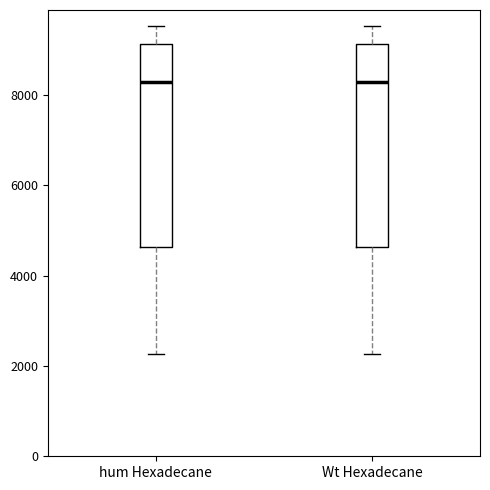

Reading left to right, read every box against the y-axis: the position of its median line, the range the box covers, and the ends of its whiskers. The values are not printed on the chart, so give them approximately, as read against the axis.

hum Hexadecane: median 8200, box 4600 to 9200, whiskers 2200 to 9600
Wt Hexadecane: median 8200, box 4600 to 9200, whiskers 2200 to 9600